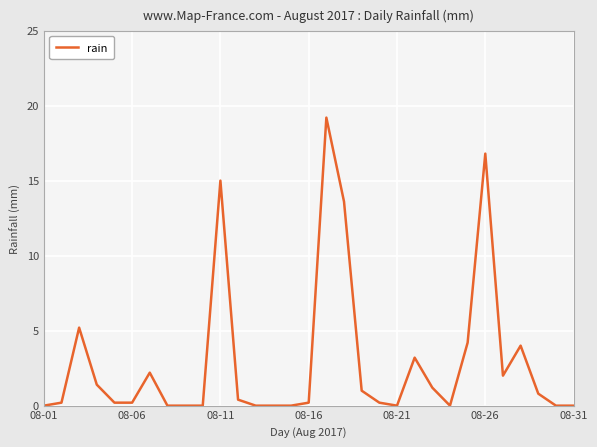

What is the difference between the maximum and minimum values?

19.2